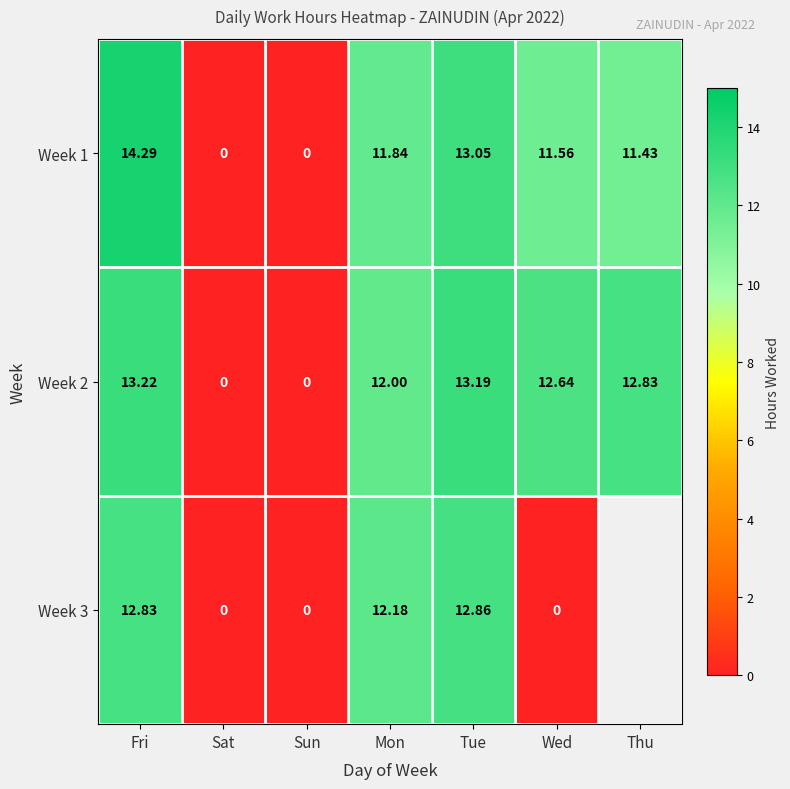

Where is Week 1 nearest to the value 7?

Thu